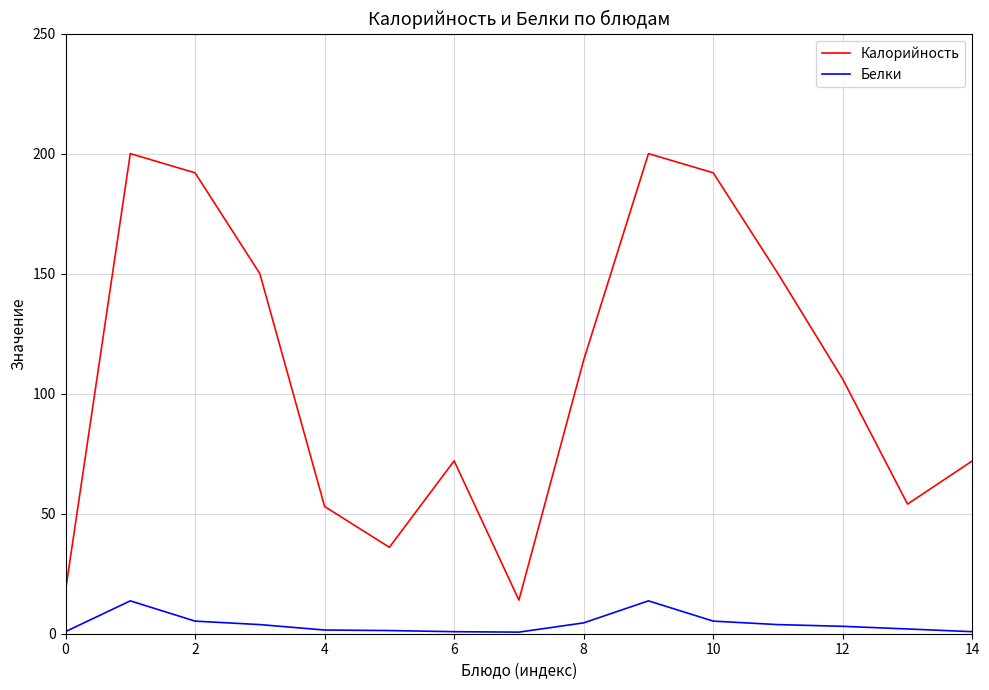

How many values in the Белки series exceed 3?

8